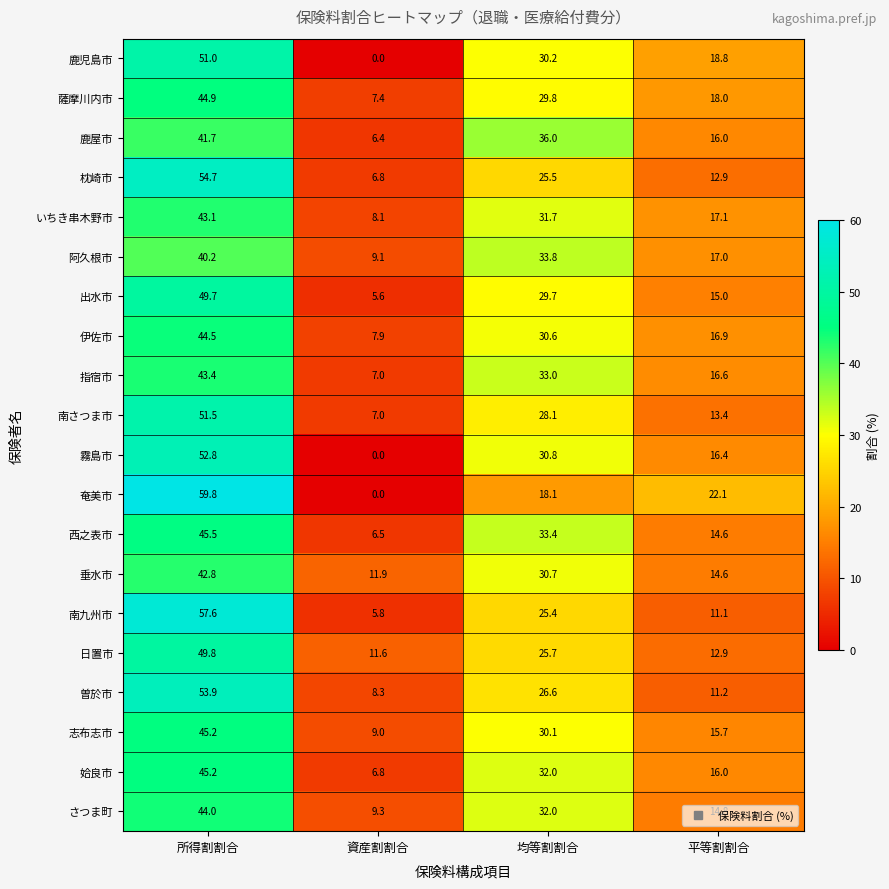

At which label does 霧島市 first exceed 30?

所得割割合